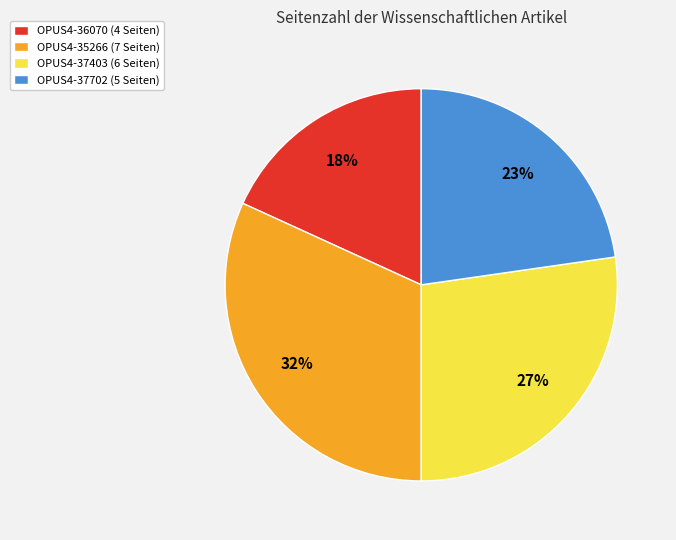

True or false: OPUS4-37403 accounts for 39% of the total.

False